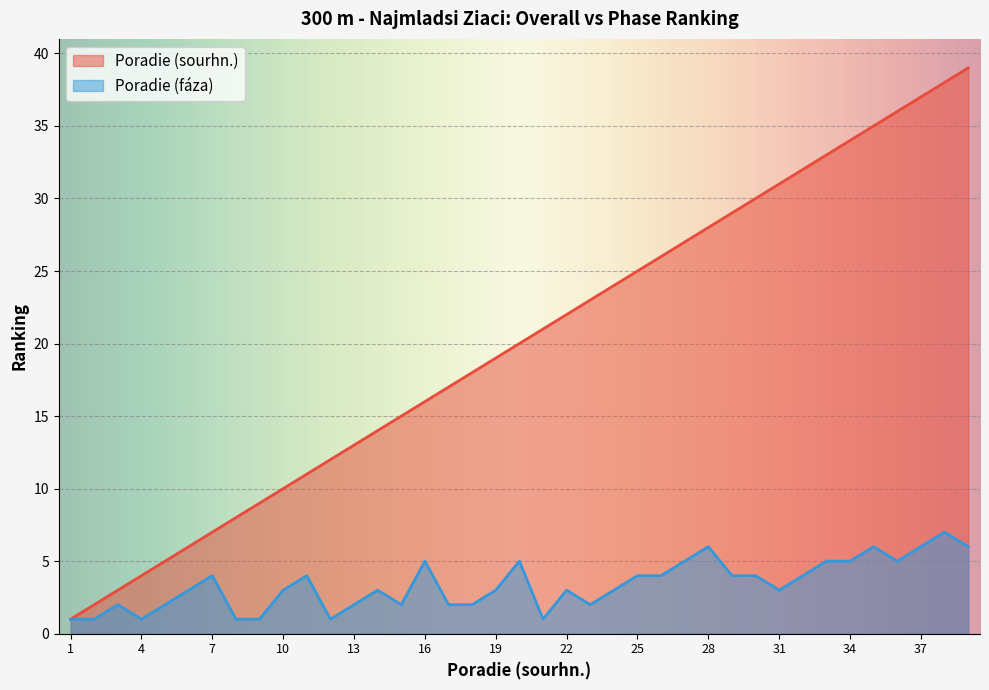

At which category does the chart reach its minimum across all series?

1